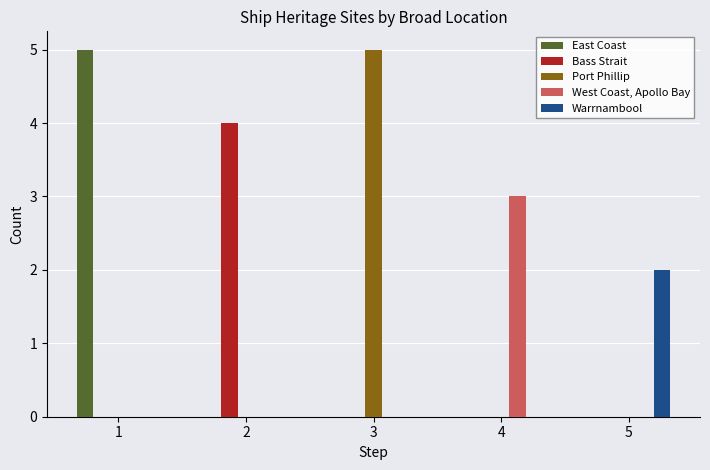

What is the highest value of the East Coast series?

5